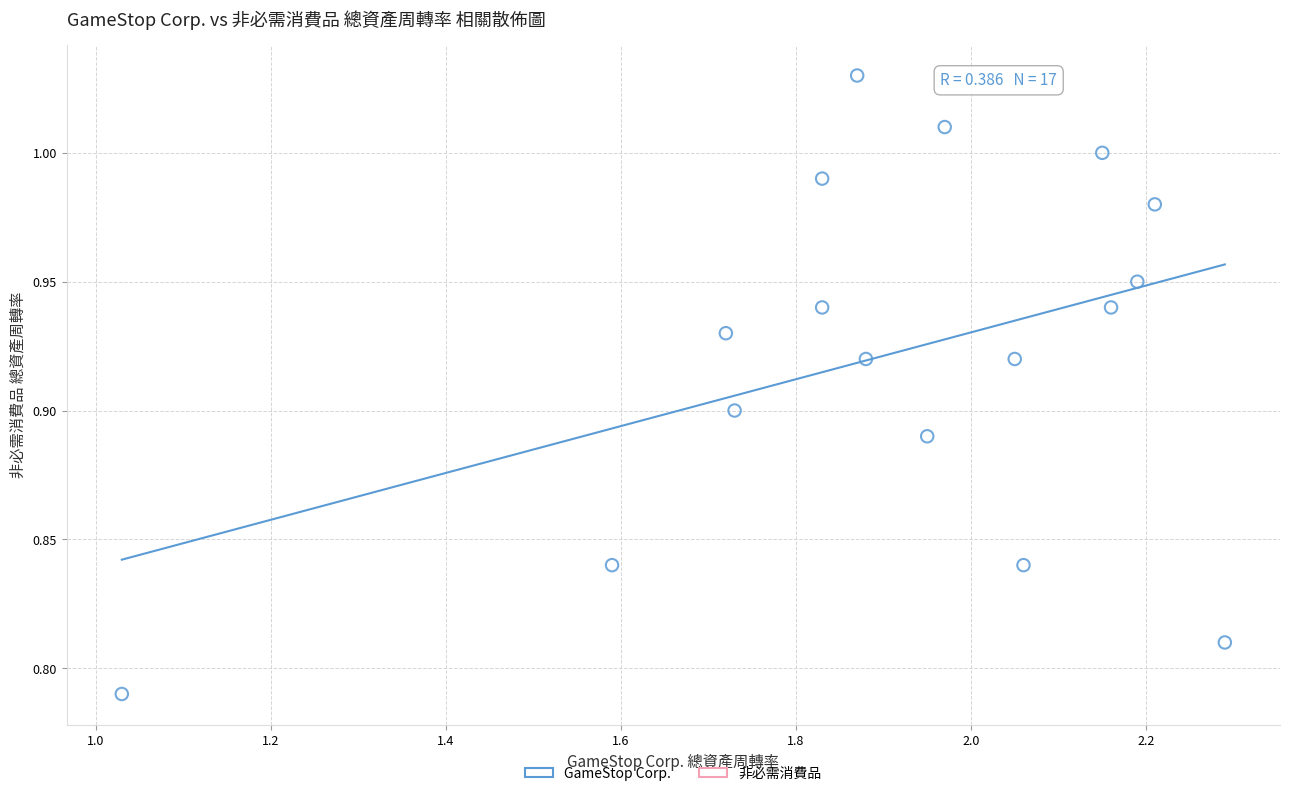

What is the range of X values (max minus min)?

1.3